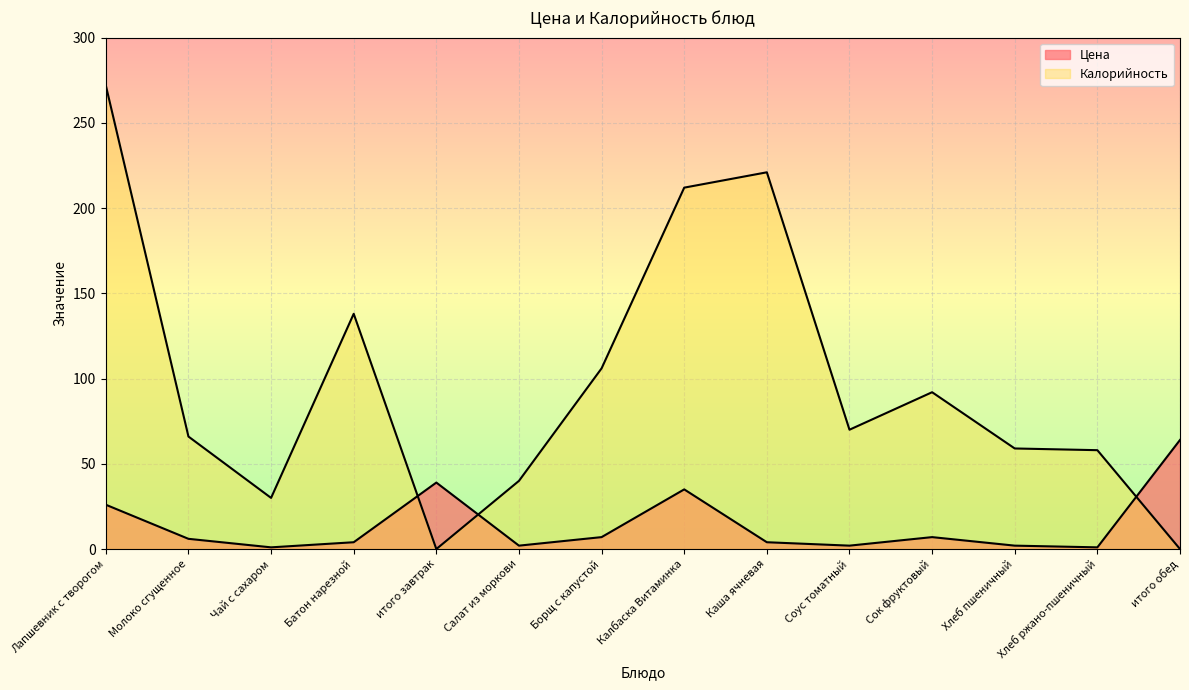

Rank the series at Салат из моркови from highest to lowest value.

Калорийность, Цена